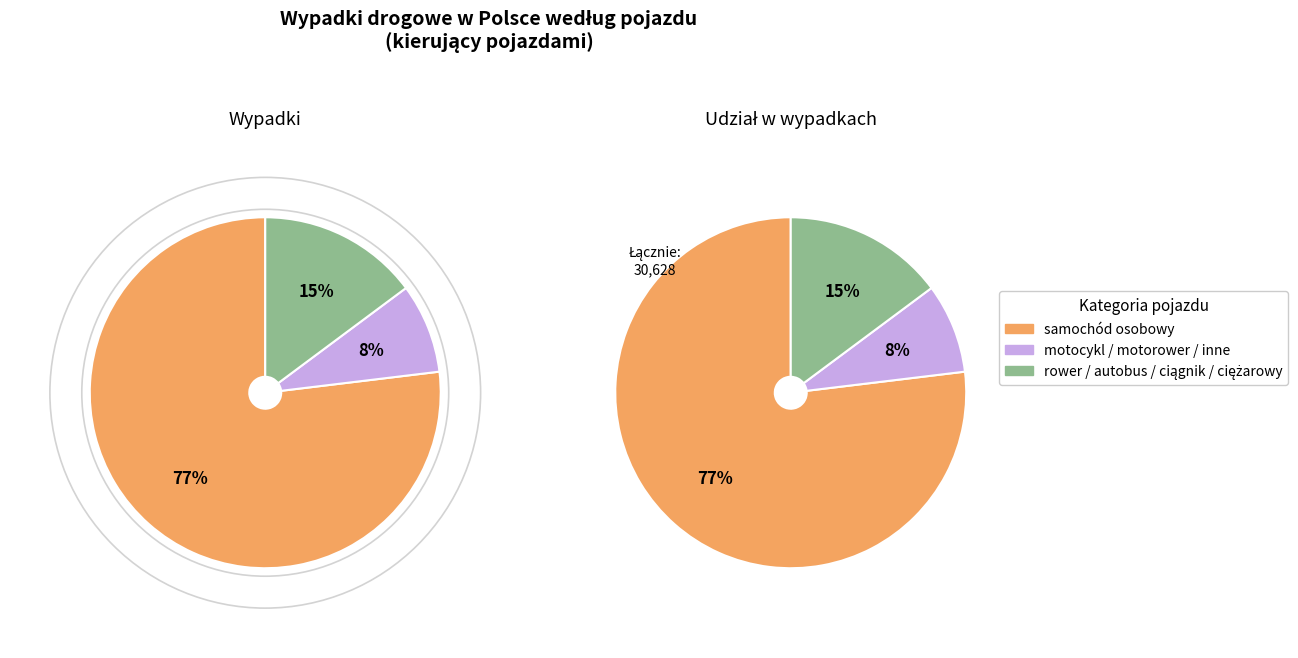

Is there any slice that represents more than half of the pie?

Yes